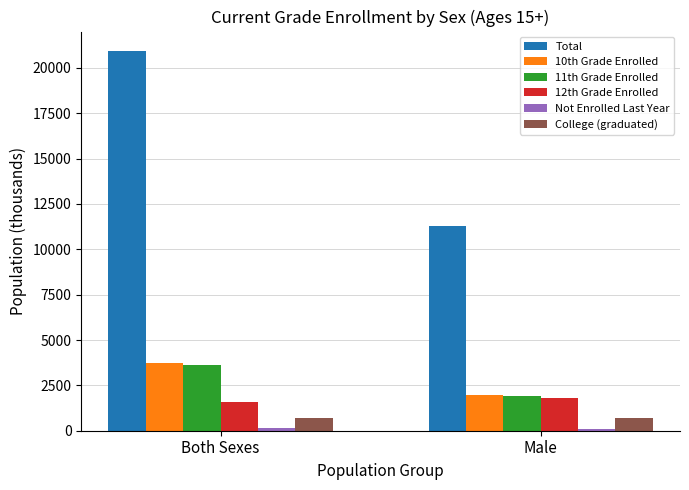

What is the greatest value displayed?

20956